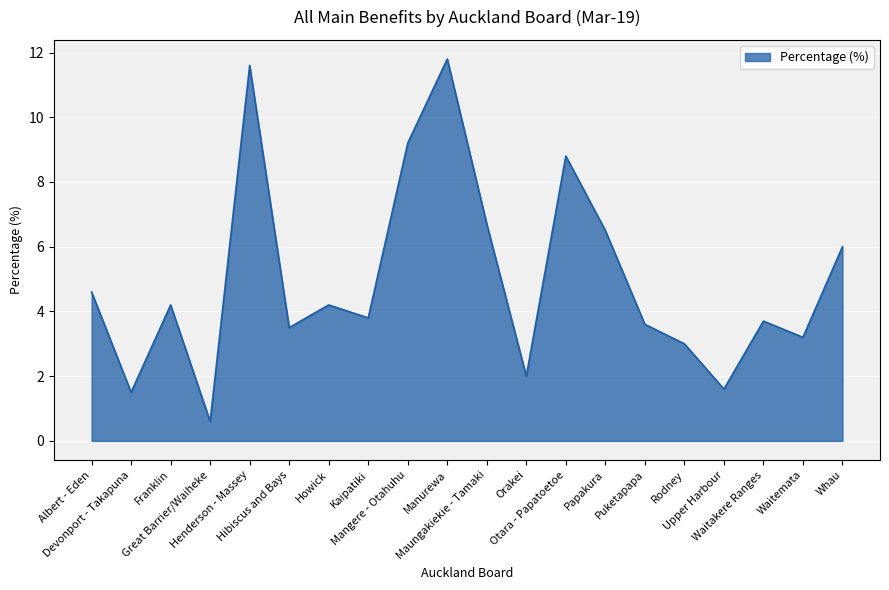

What is the minimum value shown in the chart?

0.6